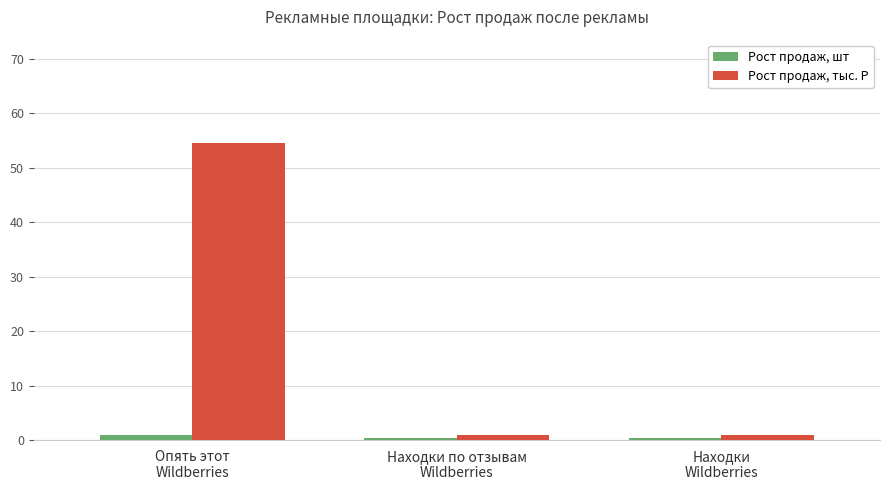

Which series has the largest total across all categories?

Рост продаж, тыс. Р